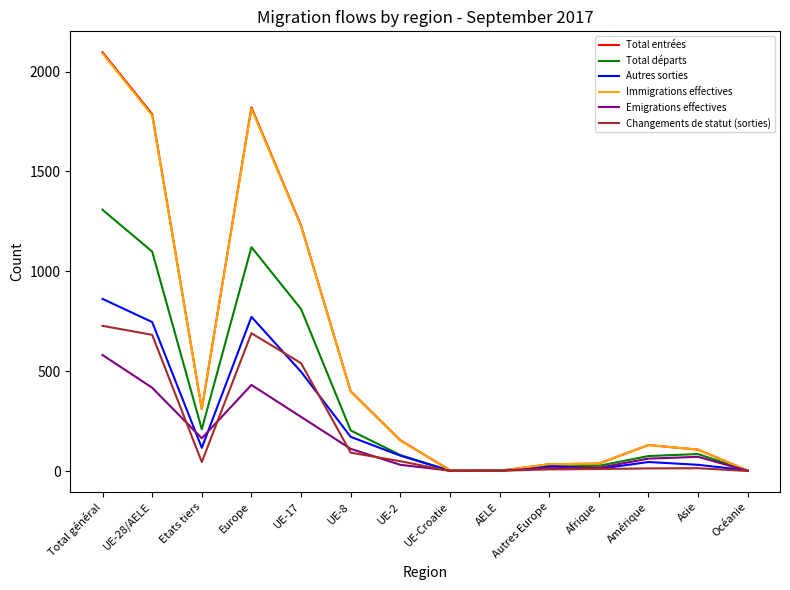

What is the sum of the Total départs values at UE-28/AELE and Afrique?

1125